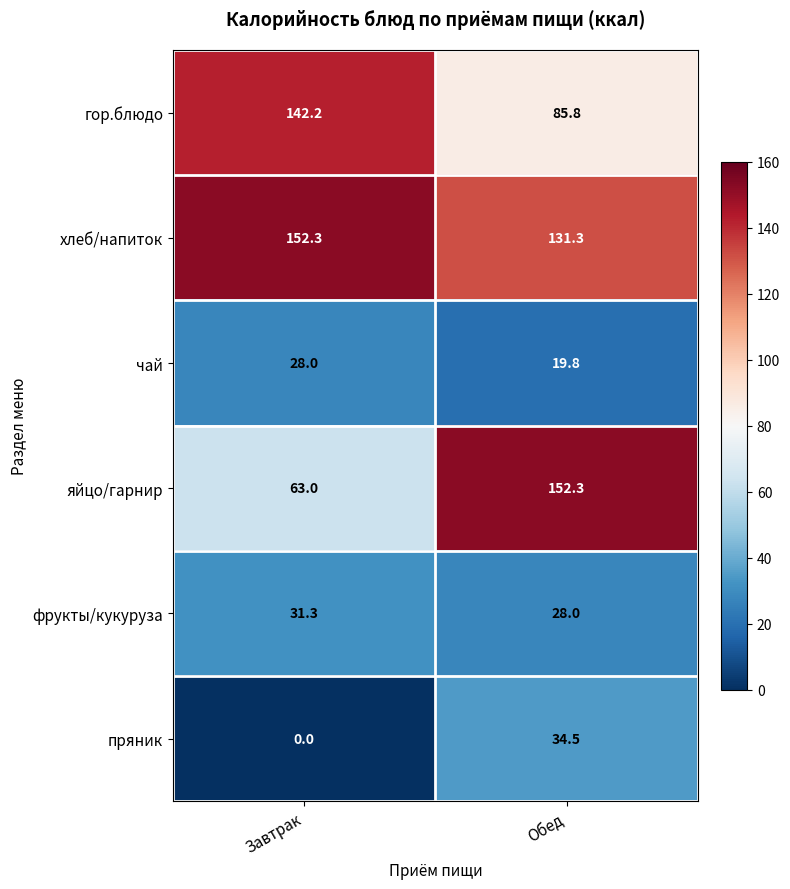

Reading right to left, transcribe all the data shown in this chart.

гор.блюдо: 85.8	142.2
хлеб/напиток: 131.3	152.3
чай: 19.8	28.0
яйцо/гарнир: 152.3	63.0
фрукты/кукуруза: 28.0	31.3
пряник: 34.5	0.0